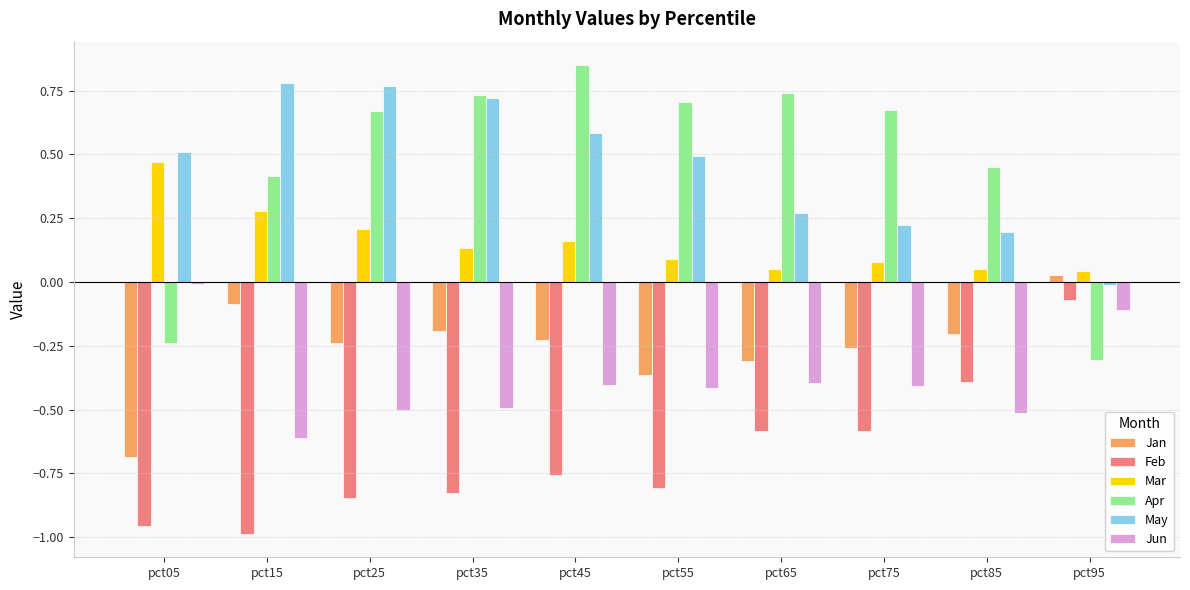

Rank the series at pct25 from highest to lowest value.

May, Apr, Mar, Jan, Jun, Feb